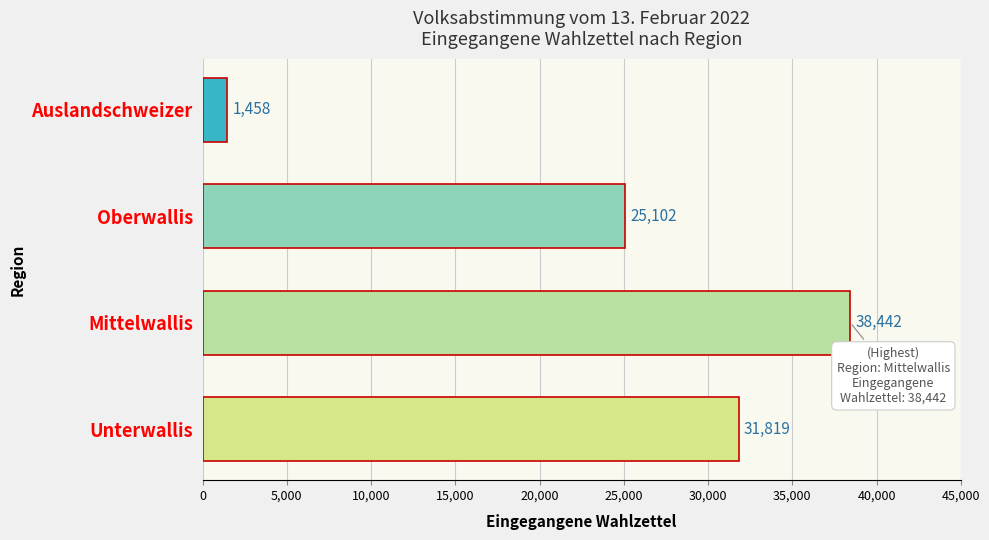

Reading bottom to top, extract all data points from this chart.

Unterwallis=31819	Mittelwallis=38442	Oberwallis=25102	Auslandschweizer=1458